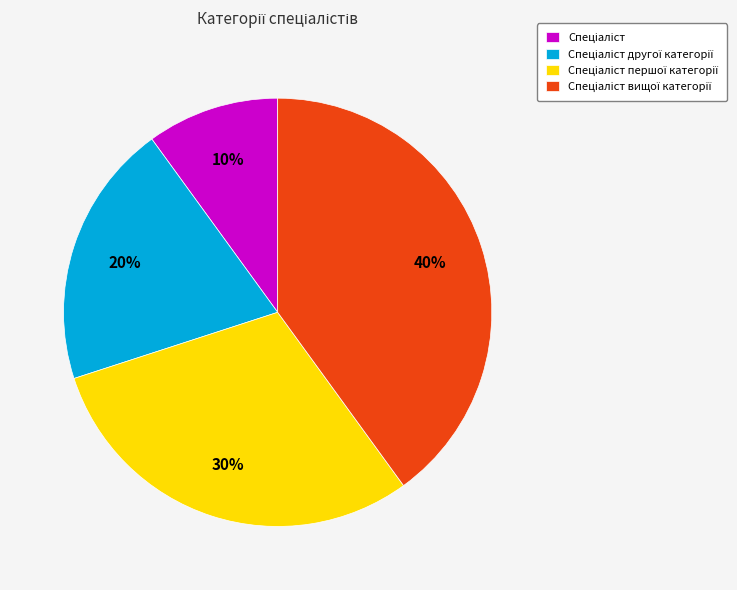

To the nearest percent, what is the difference between the largest and smallest slice percentages?

30%